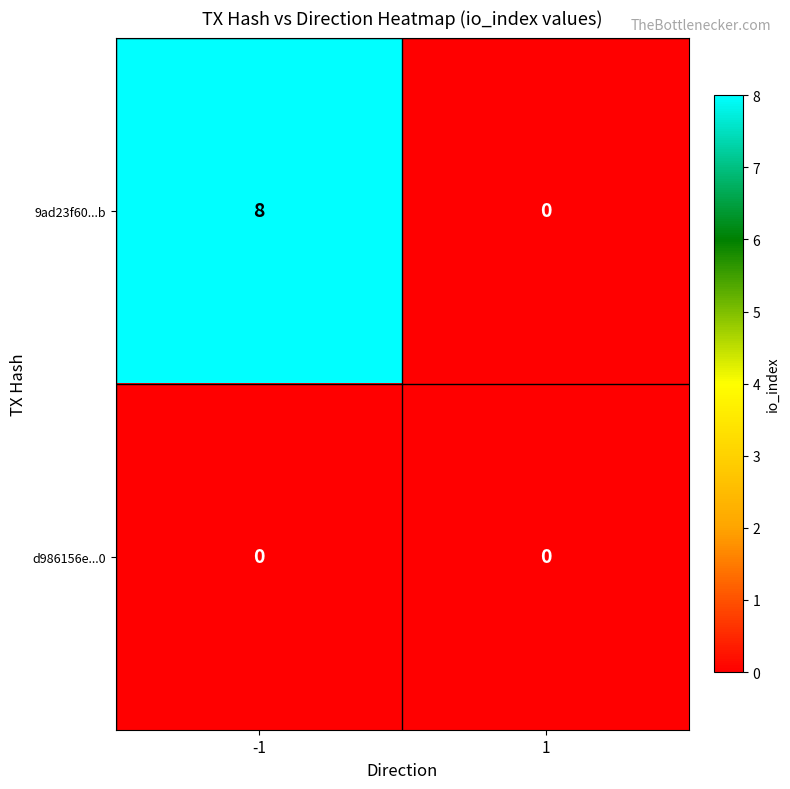

How many data points does each series have?

2